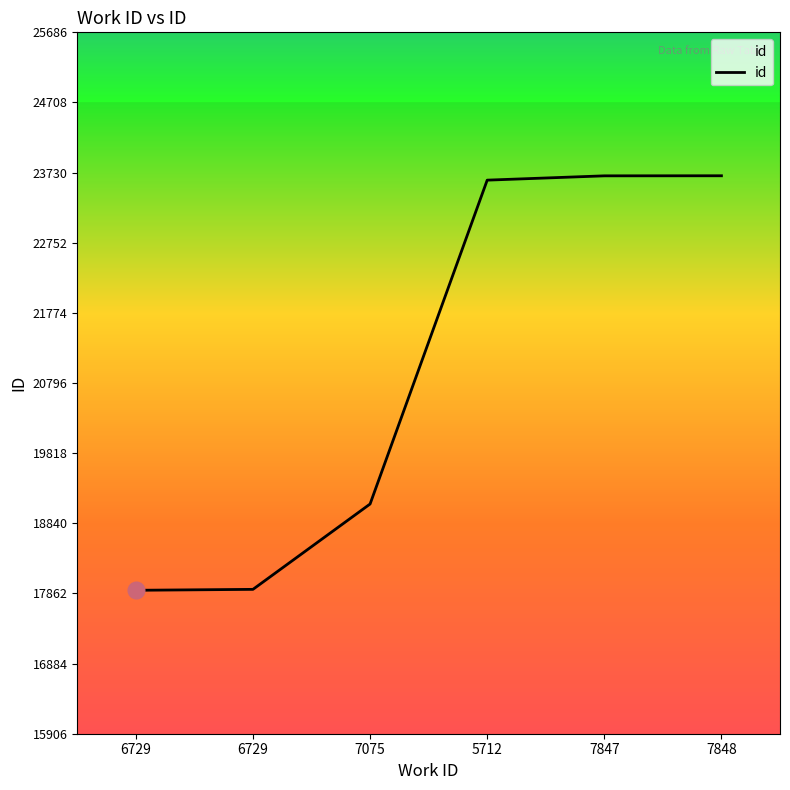

What is the sum of all values?

125930